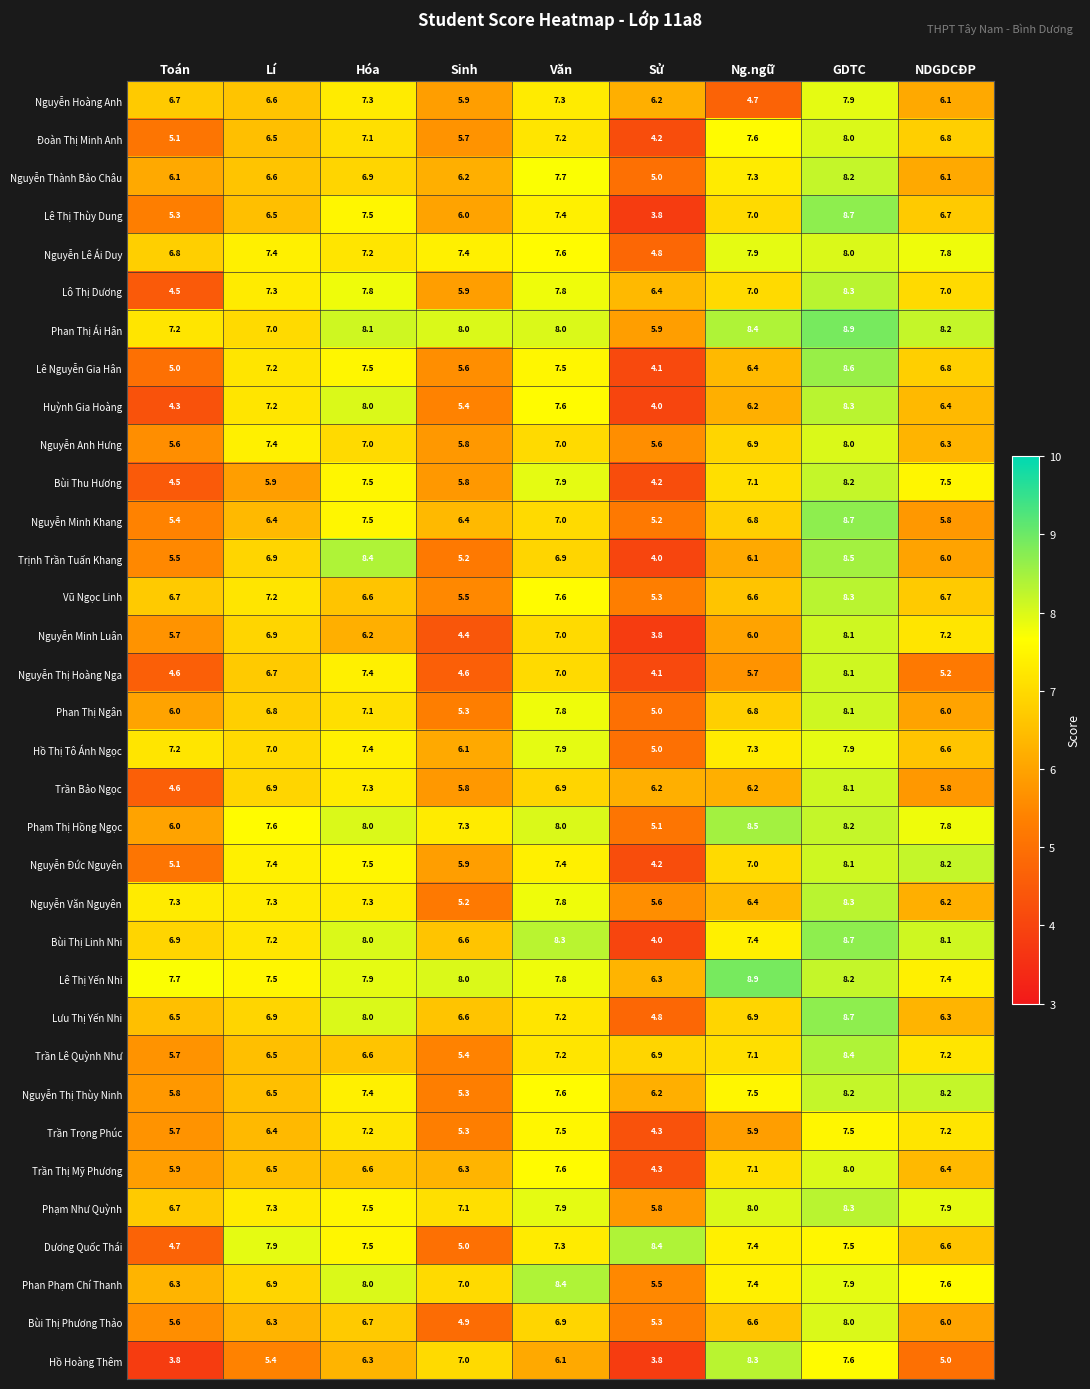

At which label does Lưu Thị Yến Nhi first exceed 6?

Toán